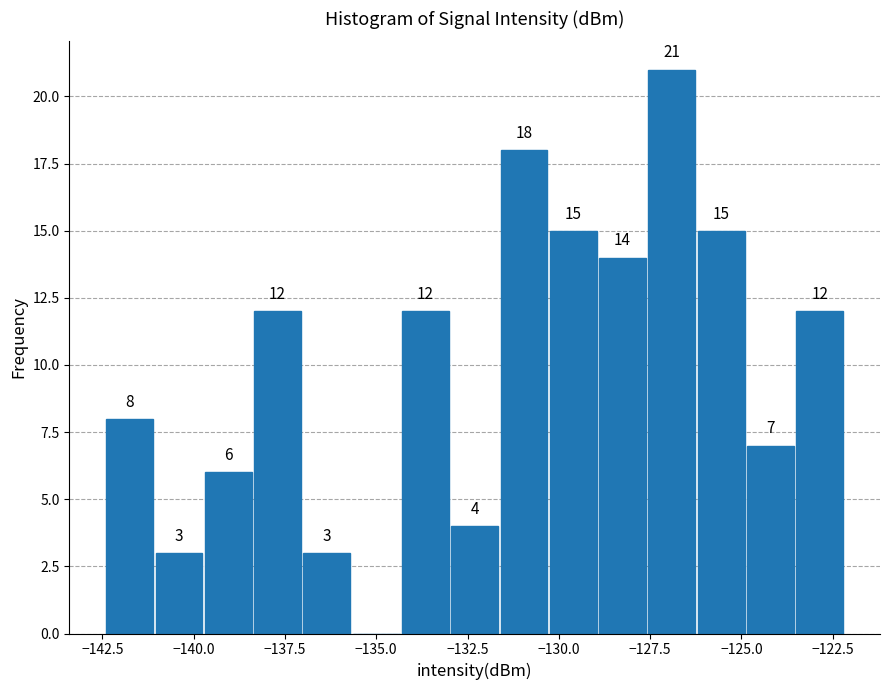

Around what value on the x-axis is the tallest bar? Give the approximate position of its centre, as read against the axis.

-127.0